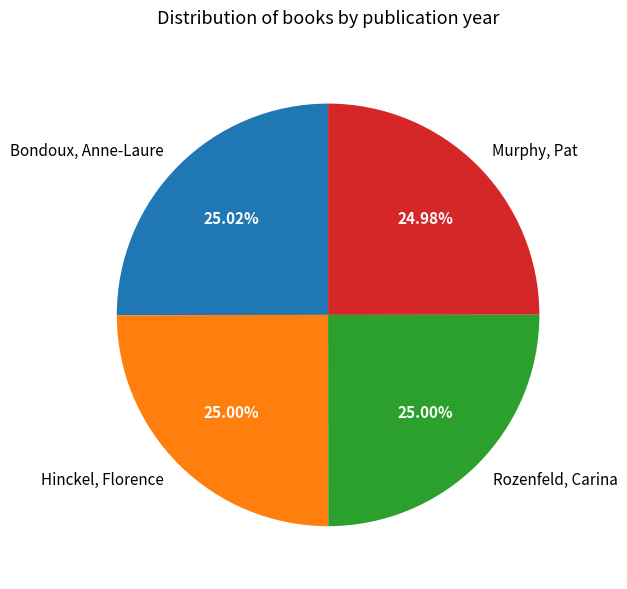

How much of the chart is everything except Murphy, Pat?

75.0%